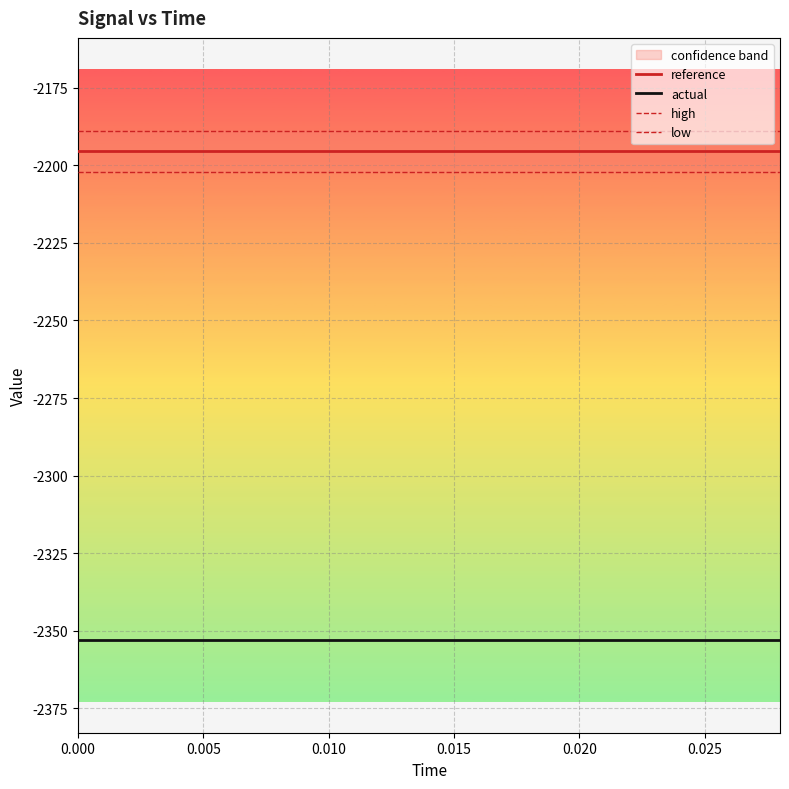

True or false: actual and reference cross at least once.

False